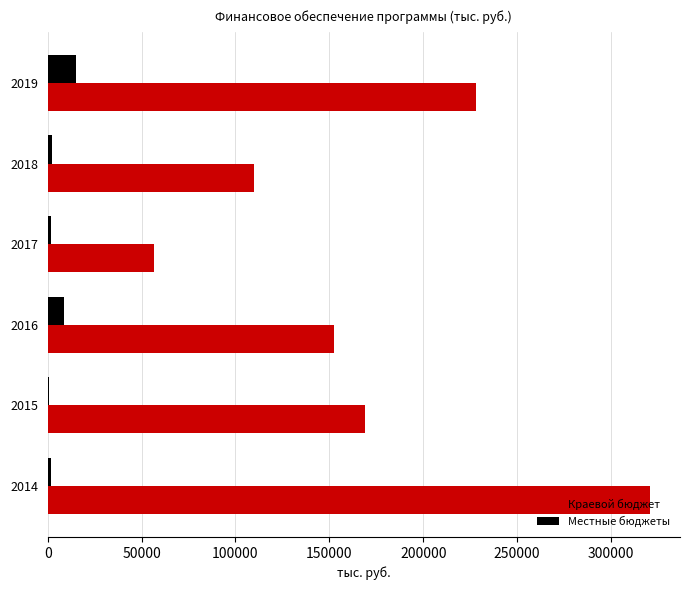

Is the value of Краевой бюджет at 2017 greater than the value of Местные бюджеты at 2019?

Yes